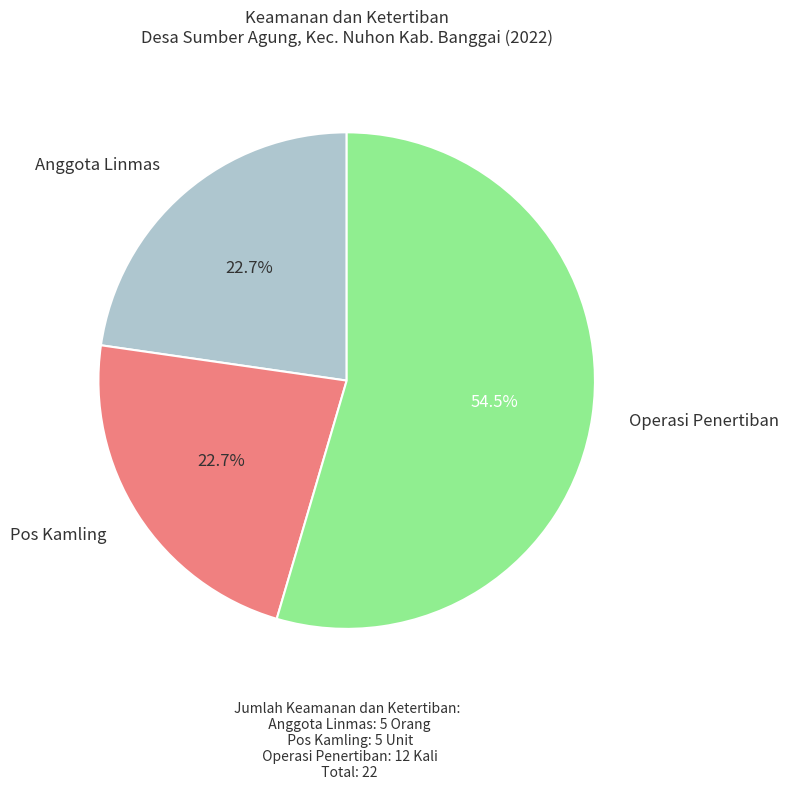

Is there a majority slice in this chart?

Yes